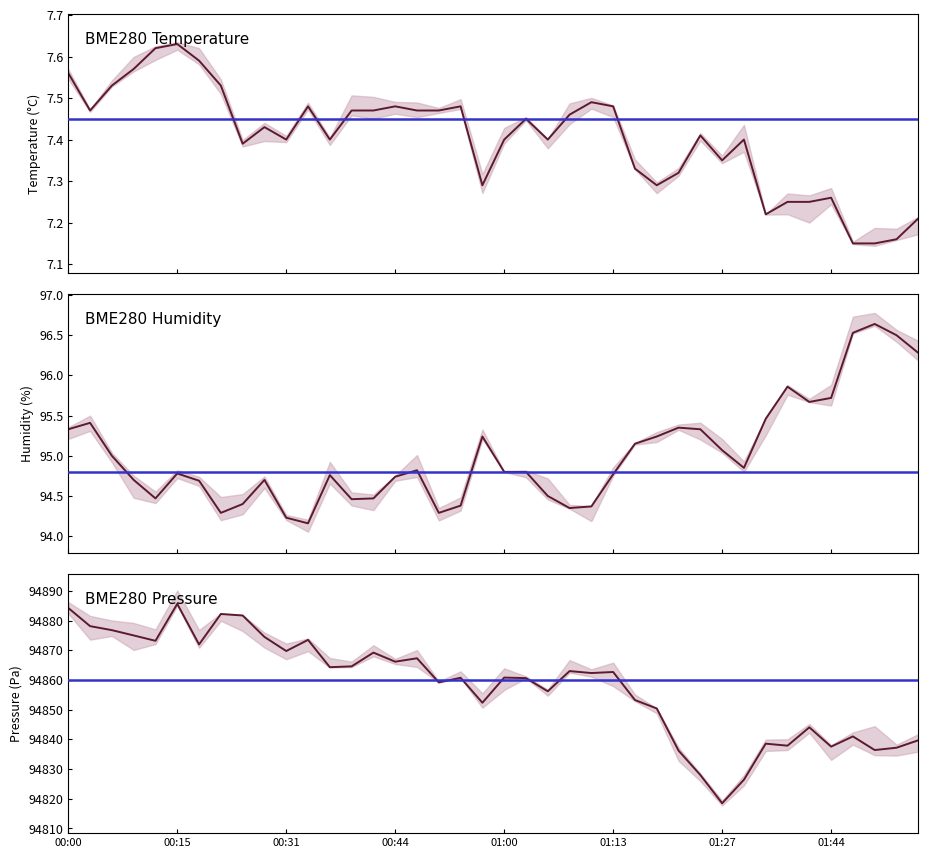

Between 00:31 and 01:27, which series saw the biggest shift?

BME280 Pressure